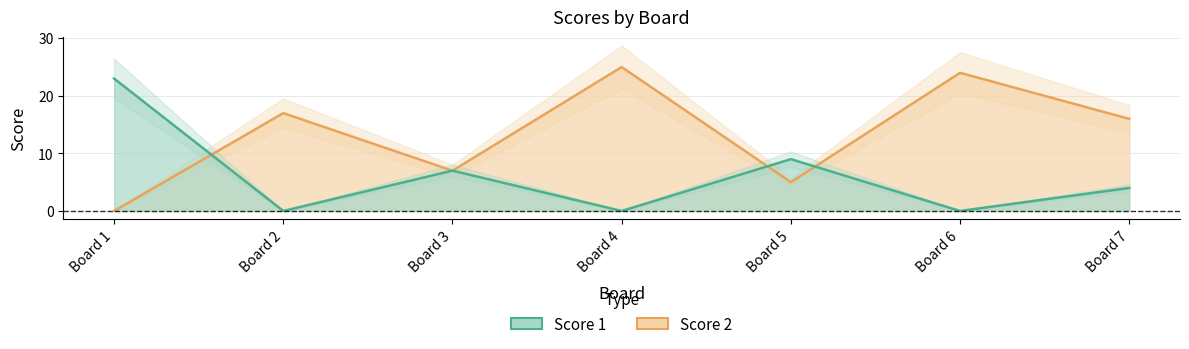

The Score 2 series shows 7 at Board 2. True or false?

False